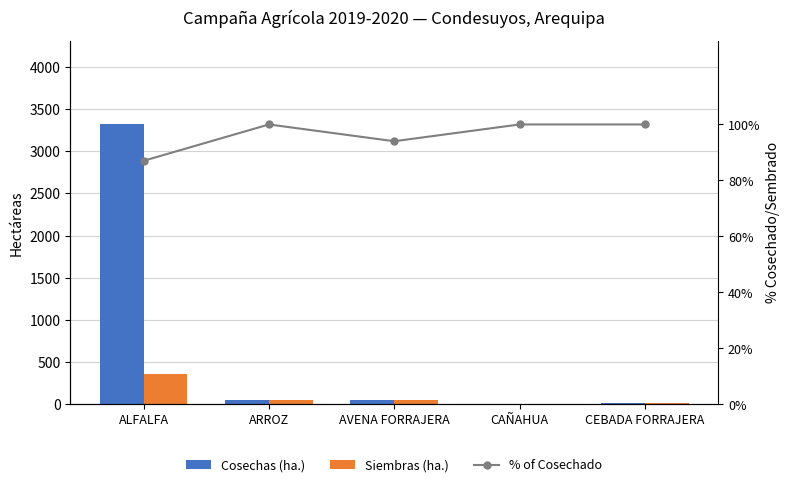

How many groups of bars are there?

5